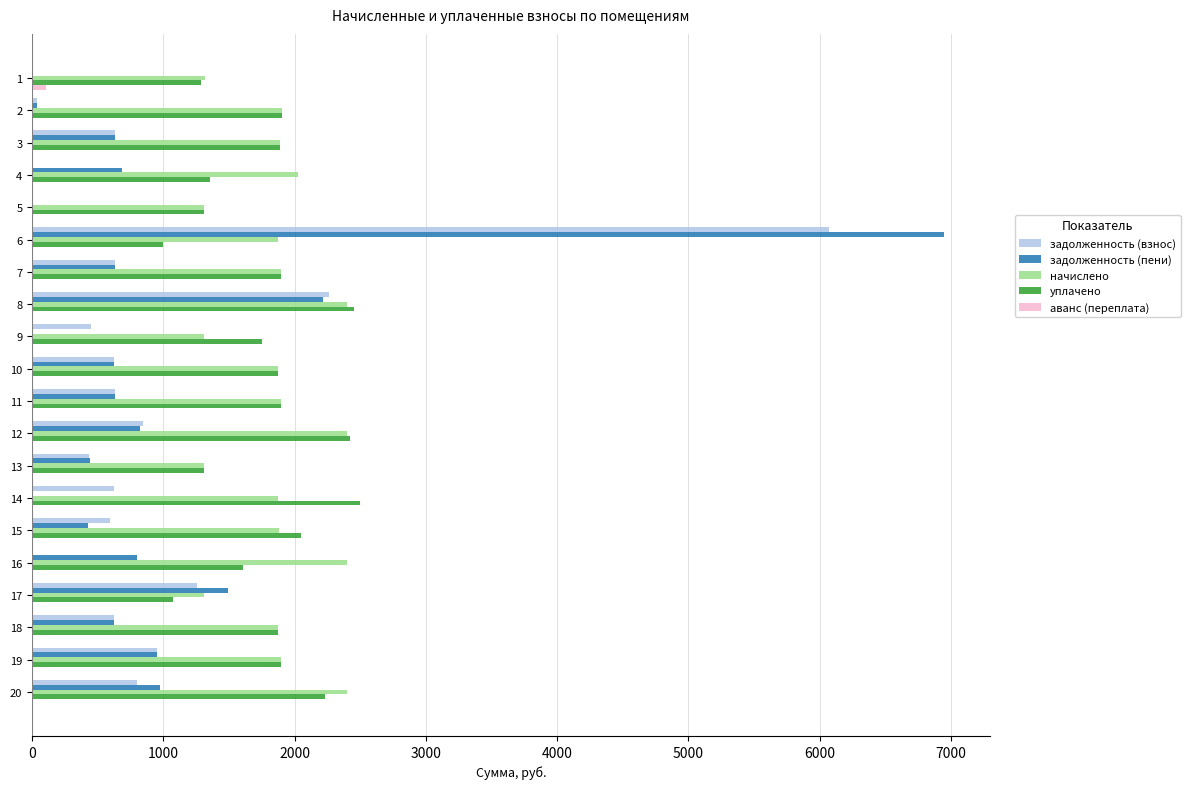

At which category is the sum across all series the highest?

6